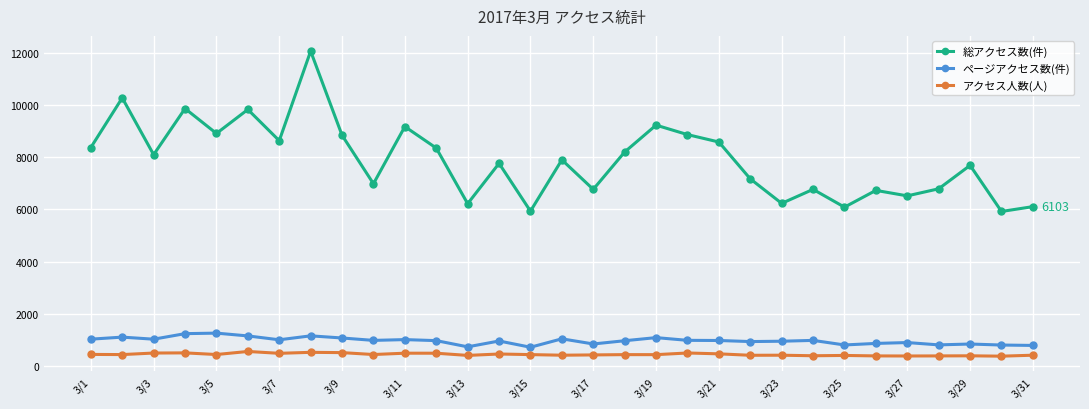

How many lines are shown in the chart?

3